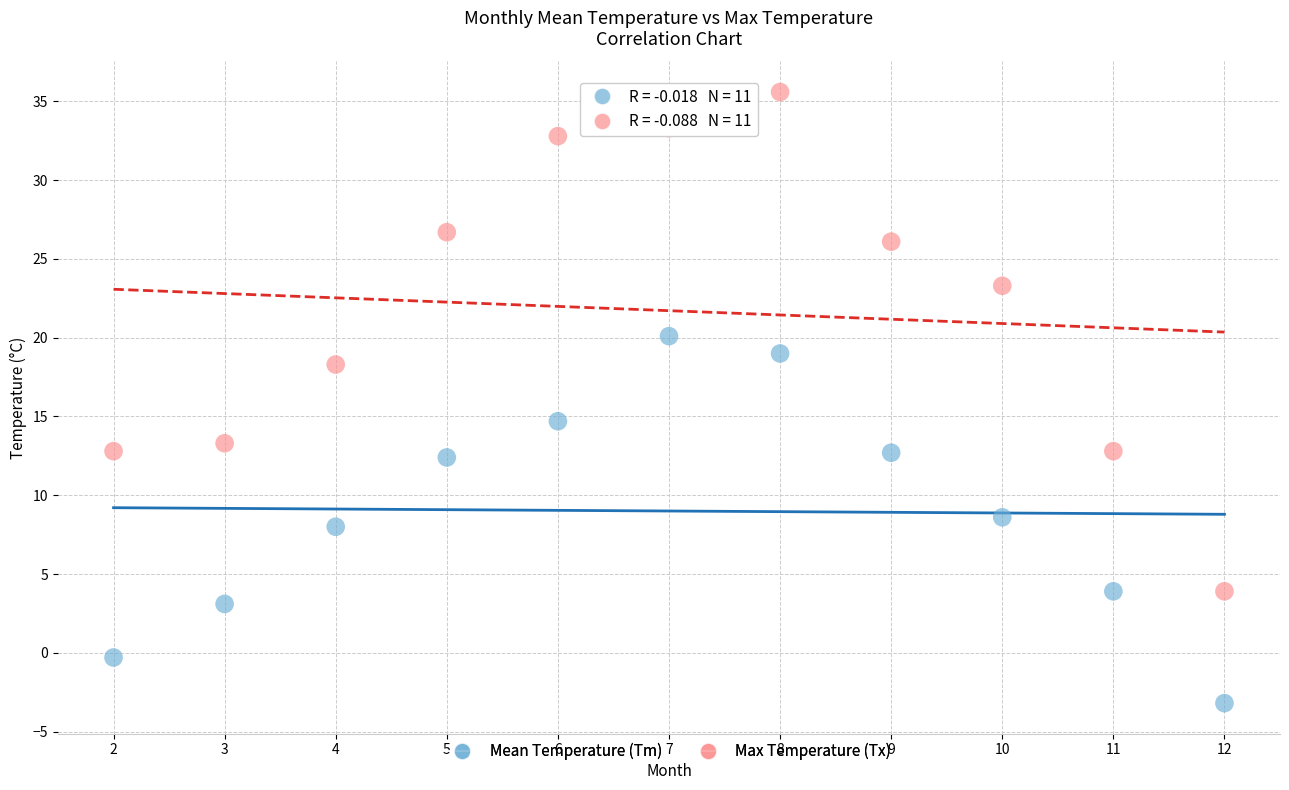

What are all the series names shown in the legend?

Mean Temperature (Tm), Max Temperature (Tx)